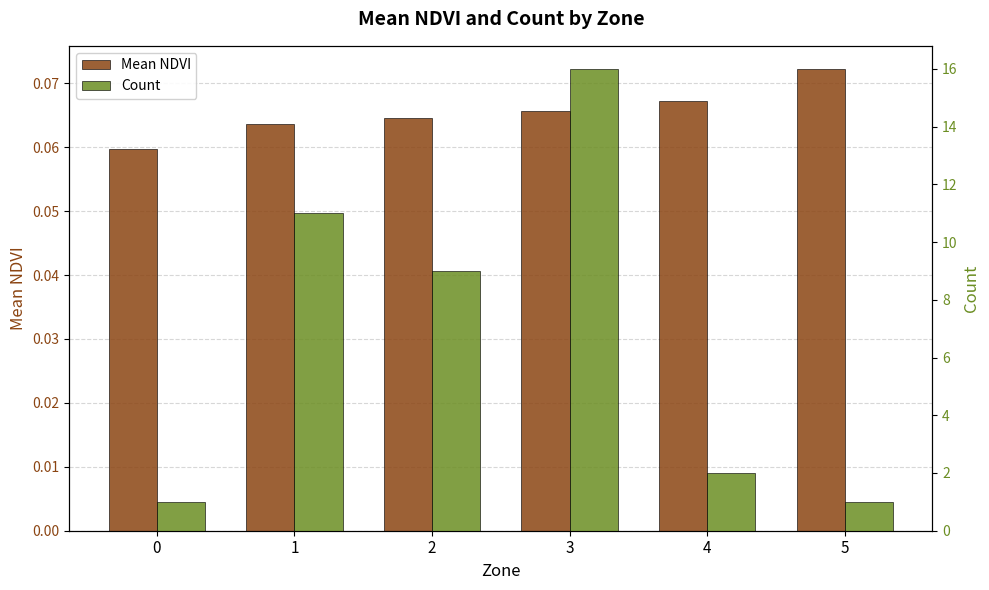

List the labels in order of Count value, smallest first.

0, 5, 4, 2, 1, 3